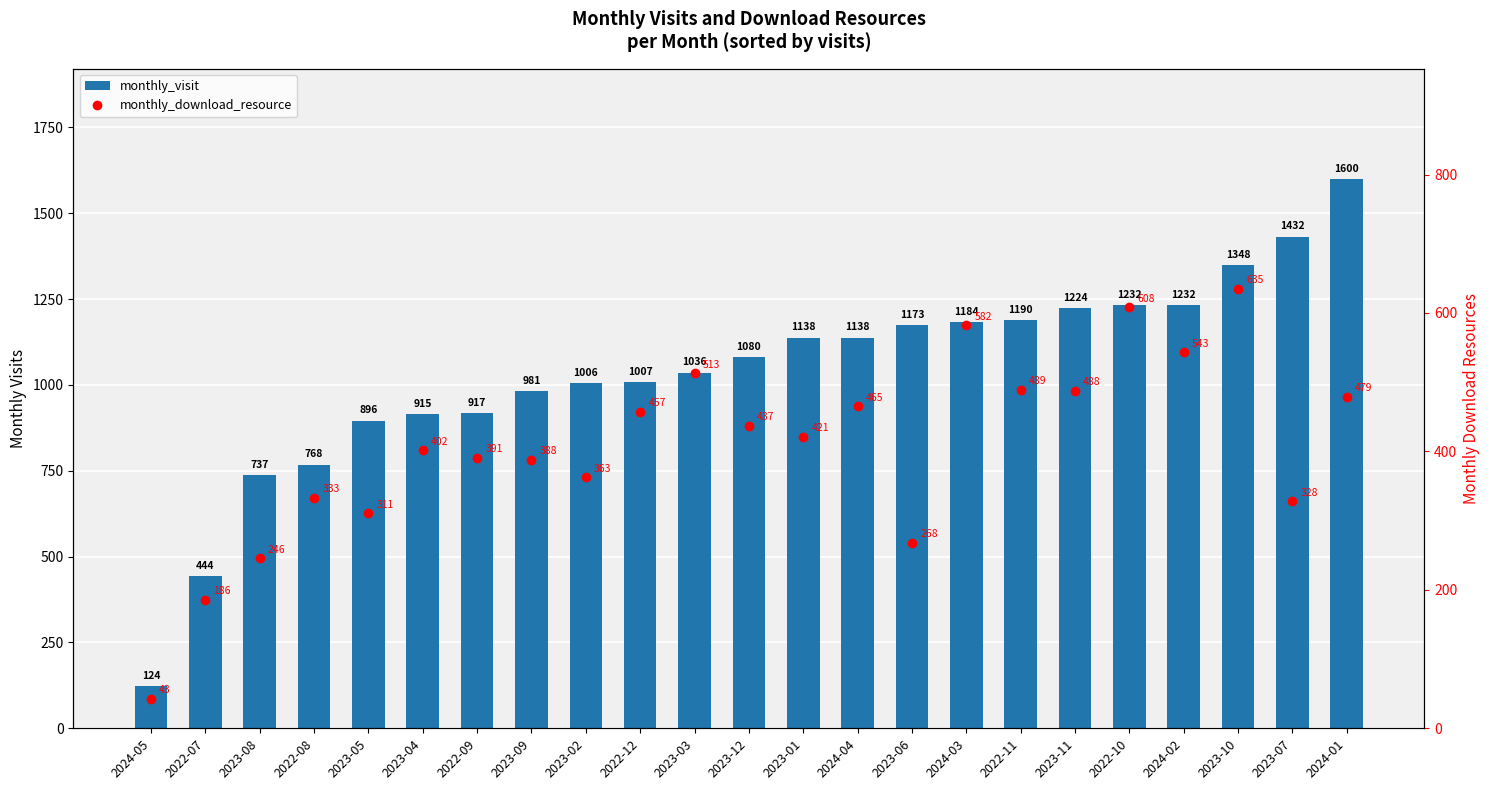

Which category has the highest value across all series?

2024-01